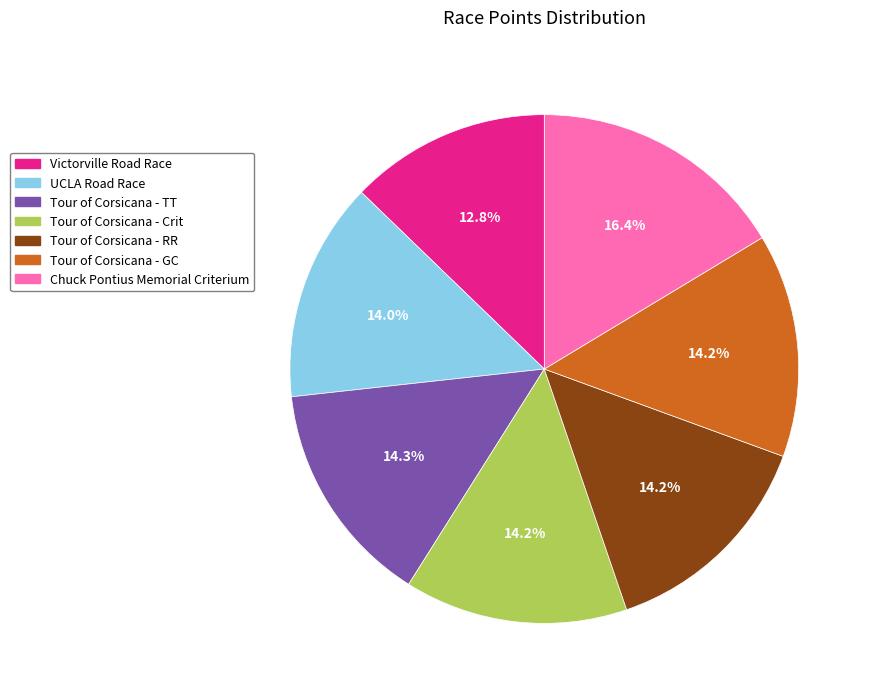

To the nearest percent, what is the combined percentage of Tour of Corsicana - Crit and Chuck Pontius Memorial Criterium?

31%